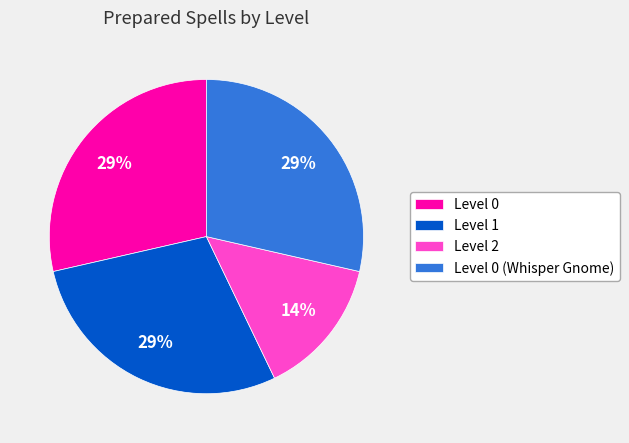

The Level 0 (Whisper Gnome) slice represents 21% of the pie. True or false?

False